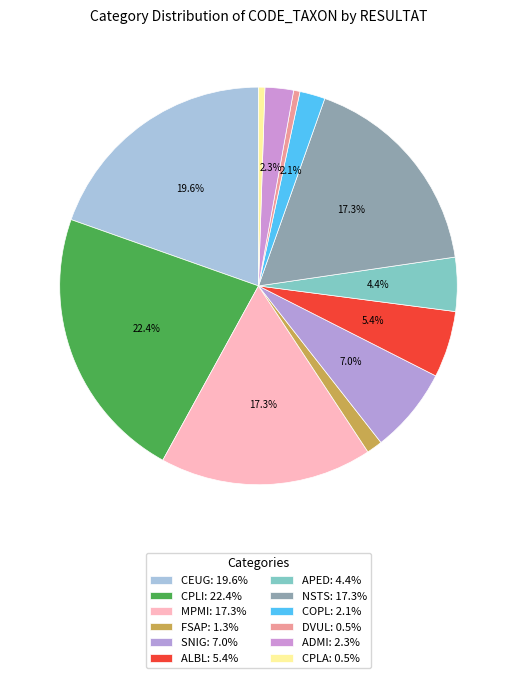

How many slices are in this pie chart?

12